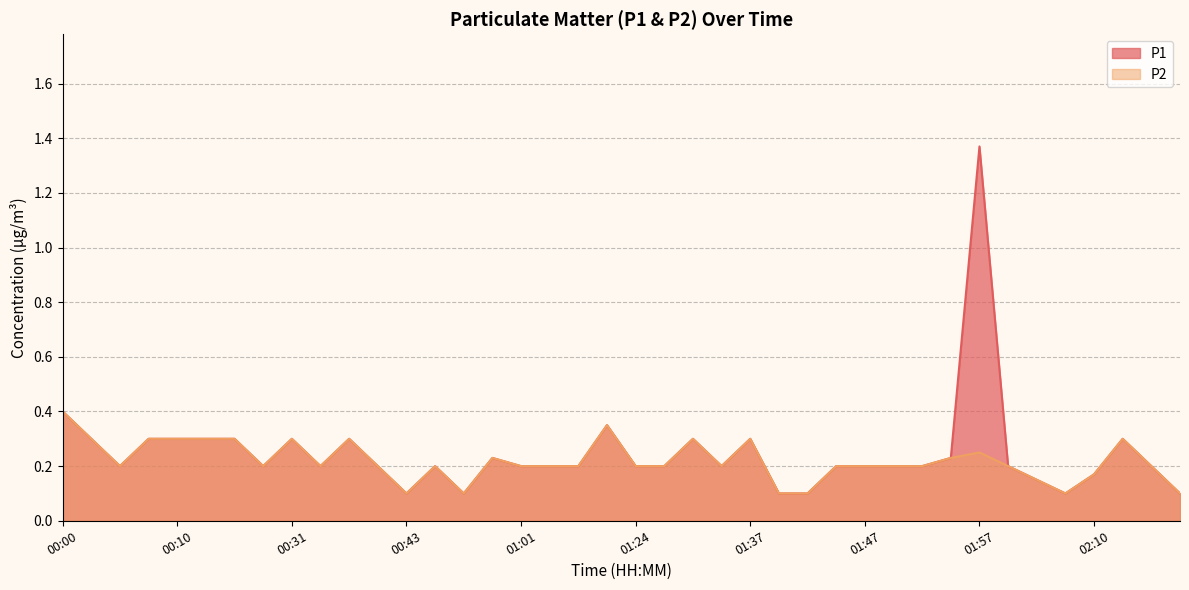

Between 01:16 and 01:27, which series saw the biggest shift?

P1